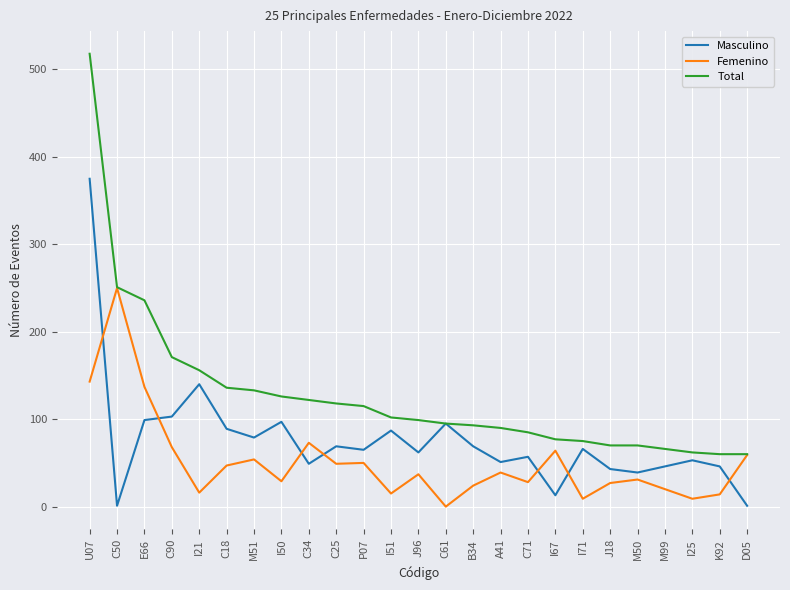

Which series has the widest spread of values?

Total